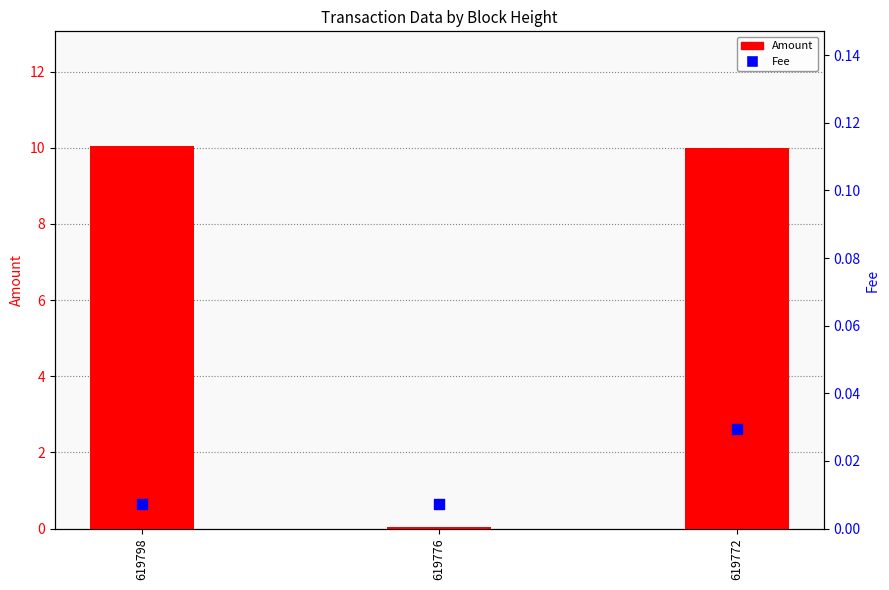

Which series has the widest spread of Y values?

Amount